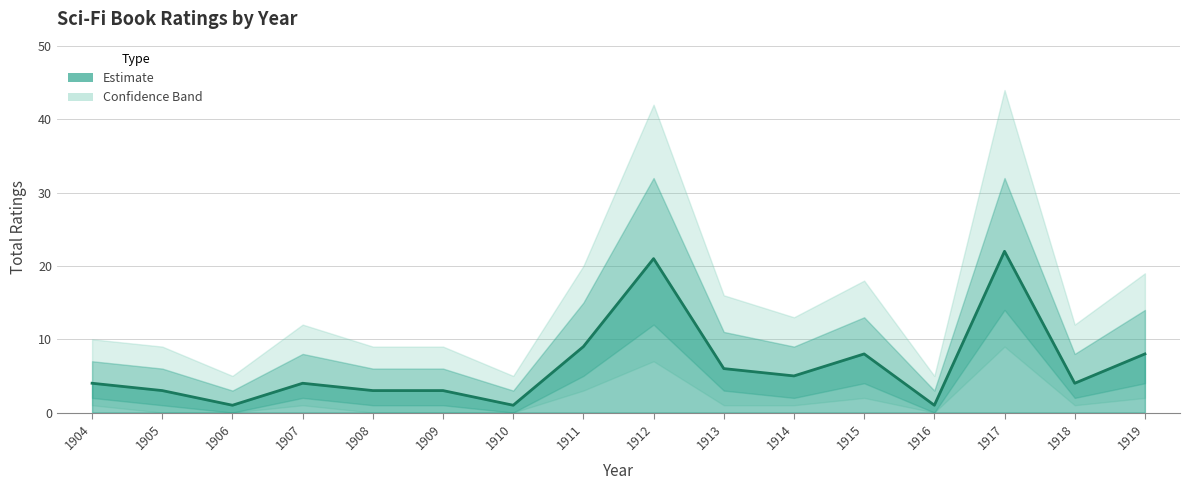

What is the sum of the values at 1914 and 1904?

9